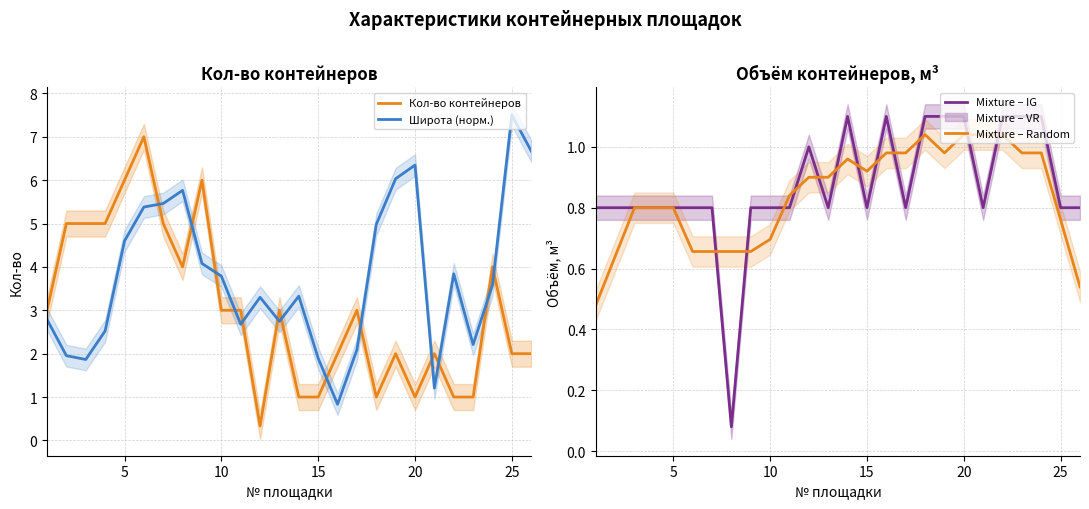

How many intersections are there between Широта (норм.) and Кол-во контейнеров?

13